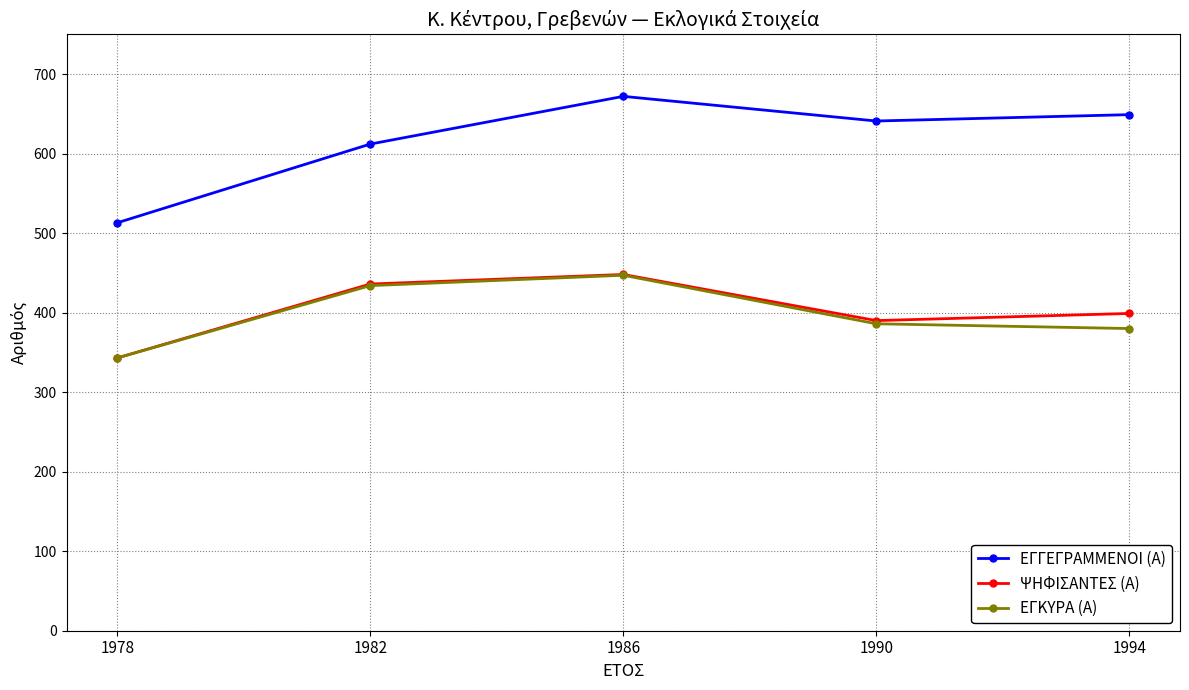

Which category has the highest value in the ΕΓΚΥΡΑ (Α) series?

1986